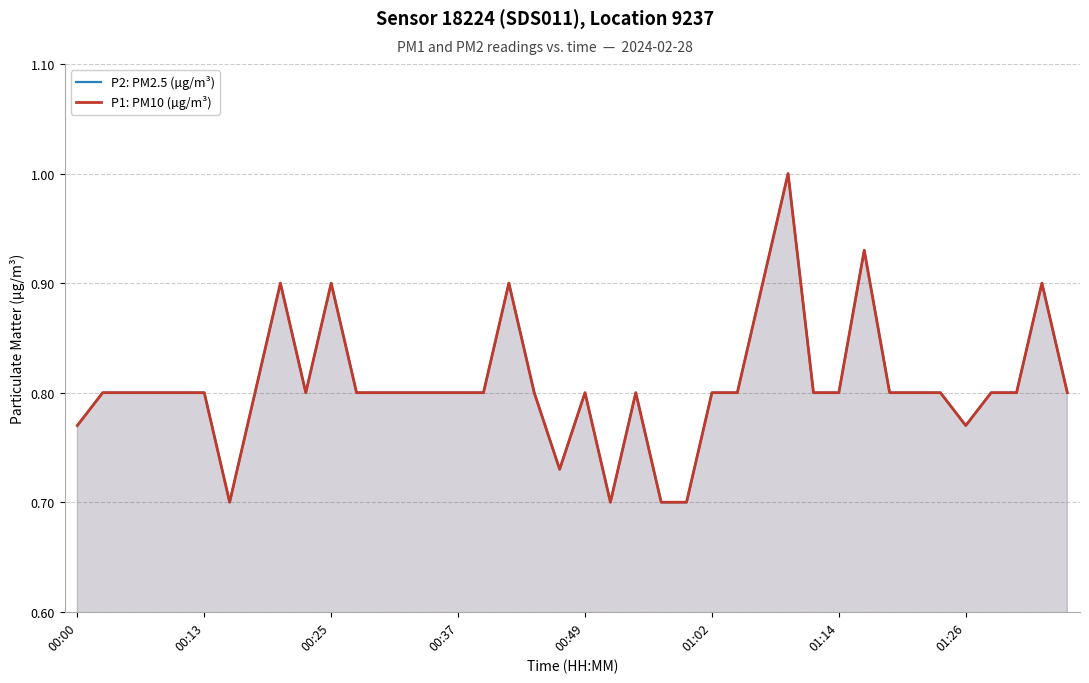

What is the value of the P2: PM2.5 (µg/m³) point at the 7th from the left?

0.7